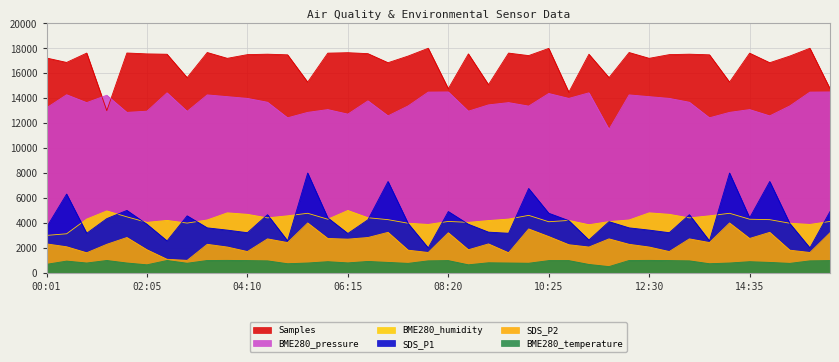

Is it true that SDS_P1 equals 9348.3 at 10:00?

False